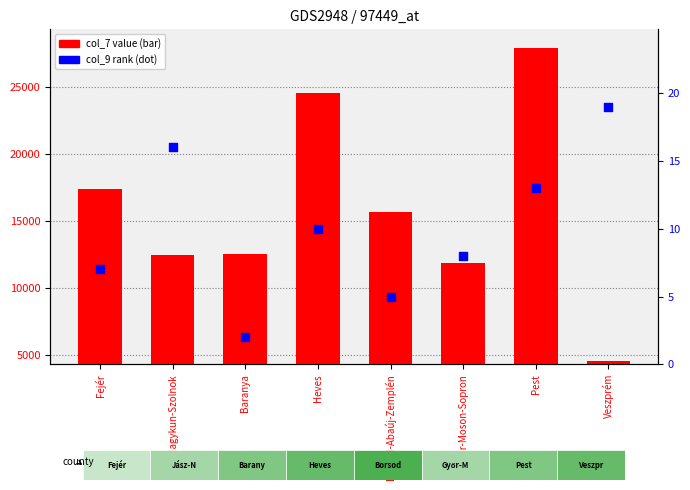

At which category is the sum across all series the highest?

Pest